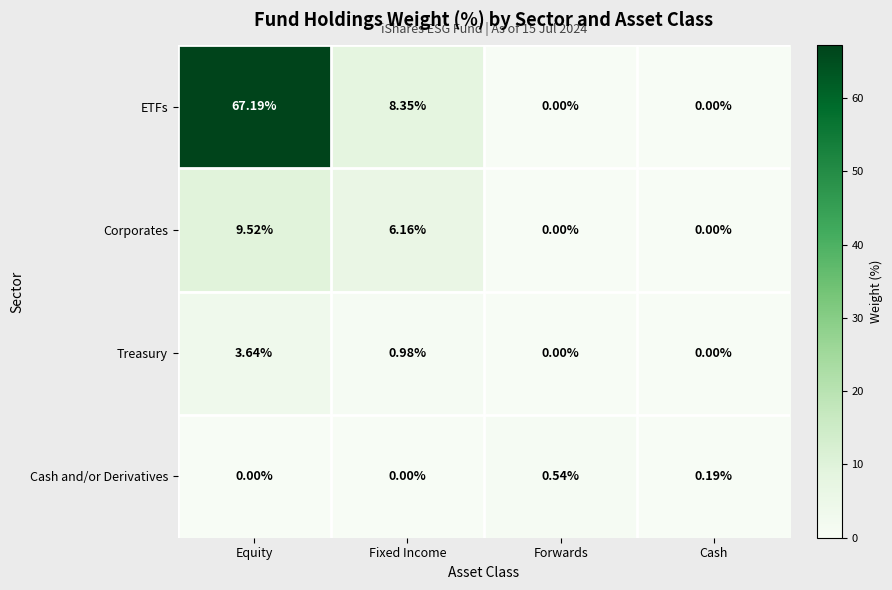

List the series in order of their peak value, lowest first.

Cash and/or Derivatives, Treasury, Corporates, ETFs